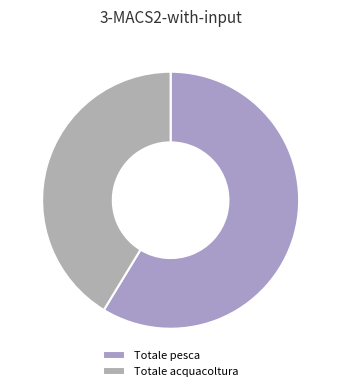

How many slices are in this pie chart?

2